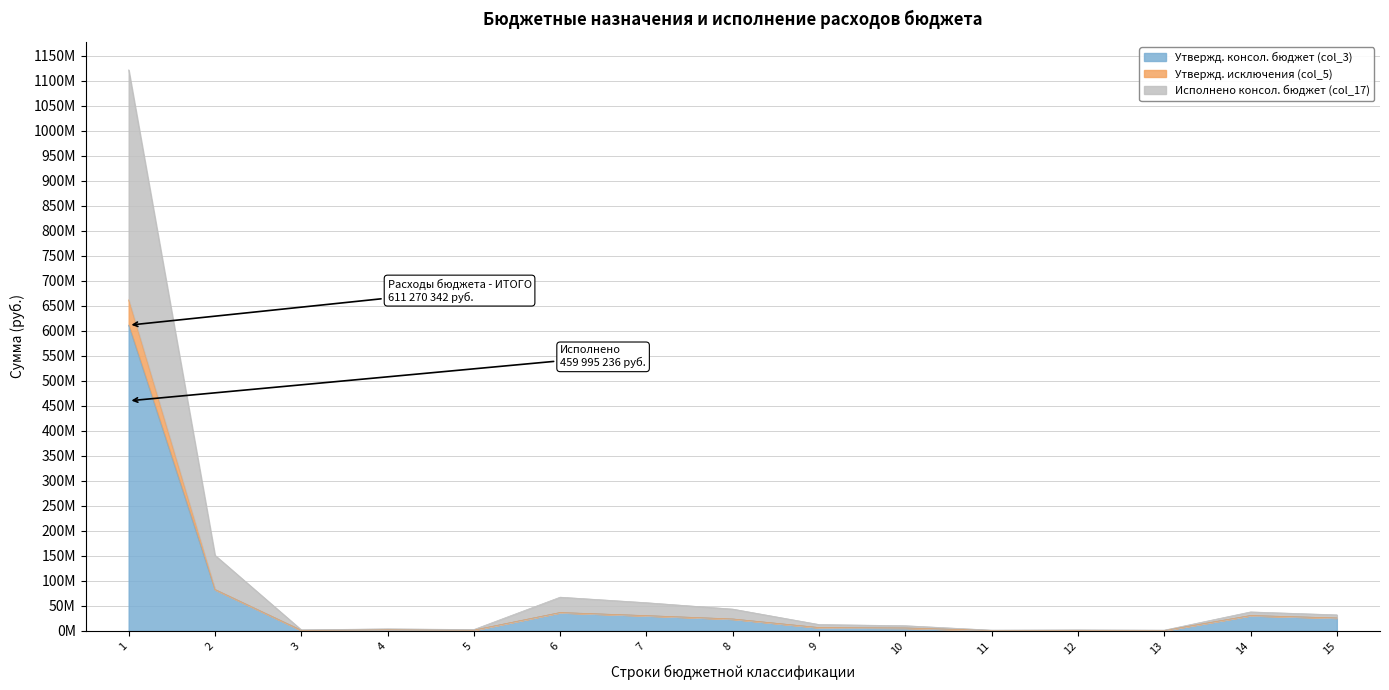

Between 13 and 11, which is larger?

11